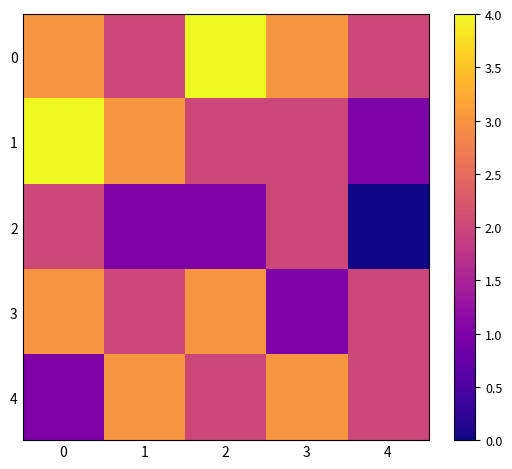

What is the total value across all series at 0?

13